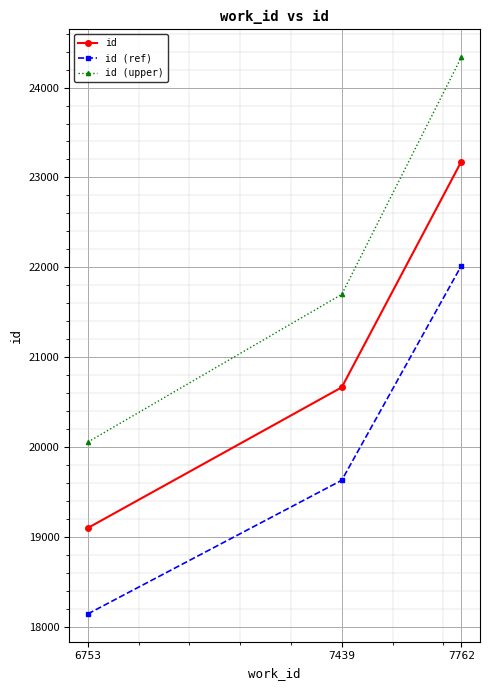

The id (ref) series shows 18147.8 at 6753. True or false?

True